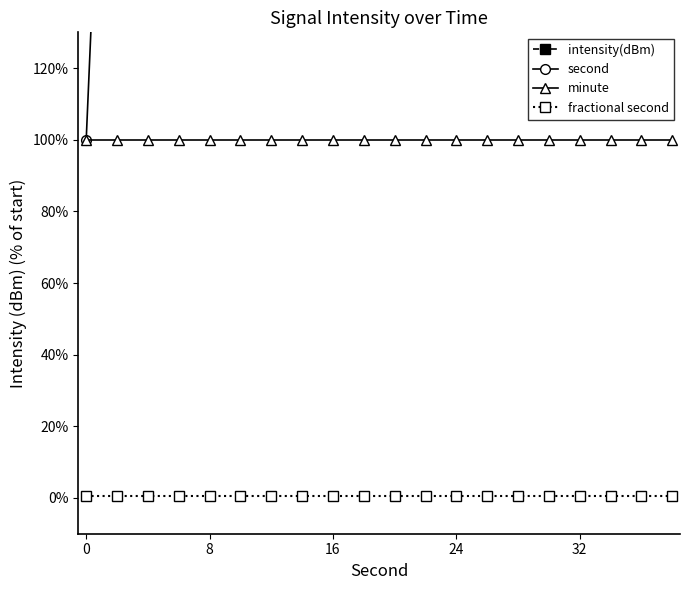

True or false: minute and fractional second cross at least once.

False